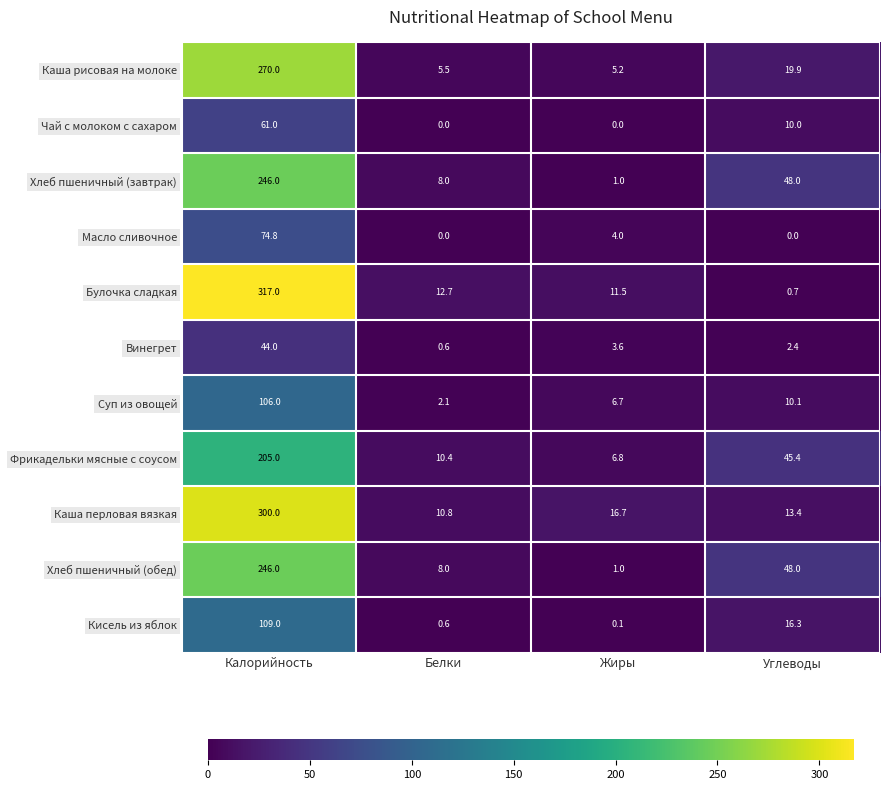

At which label does Хлеб пшеничный (обед) reach its minimum?

Жиры